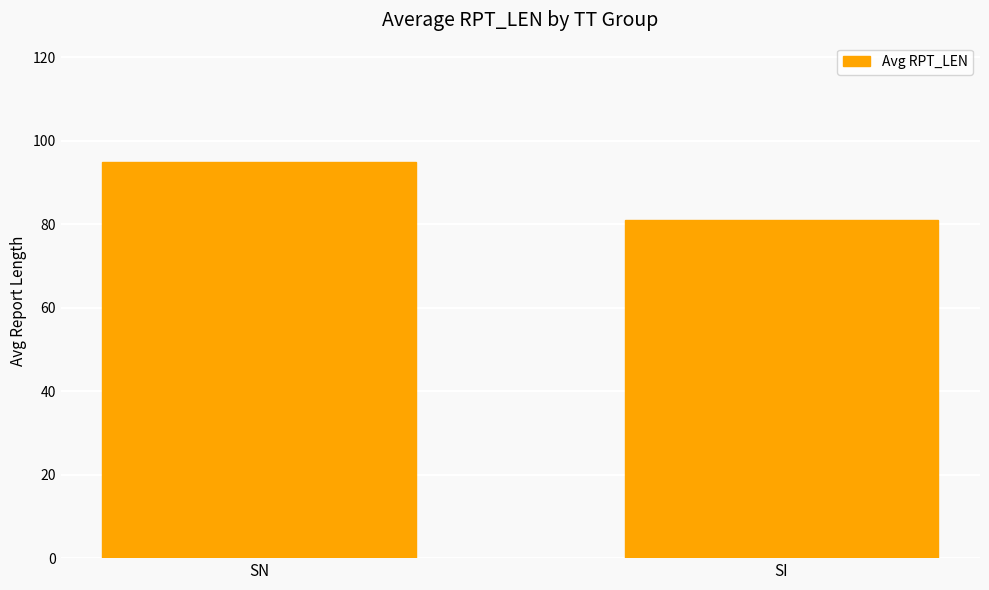

Which category has the highest value across all series?

SN